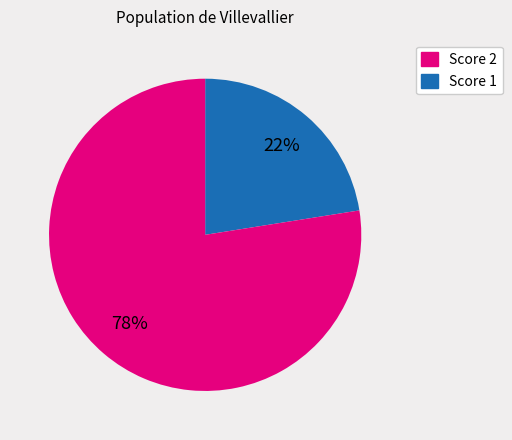

Does any single category account for the majority?

Yes